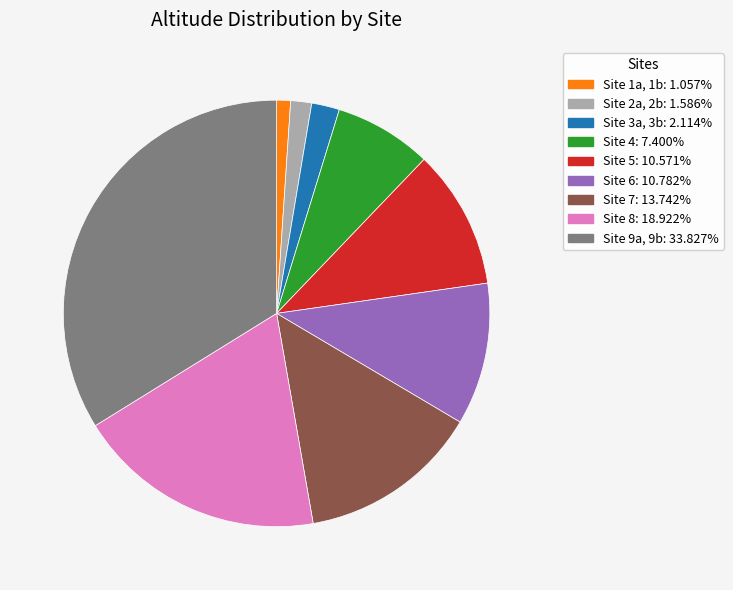

Does any single category account for the majority?

No